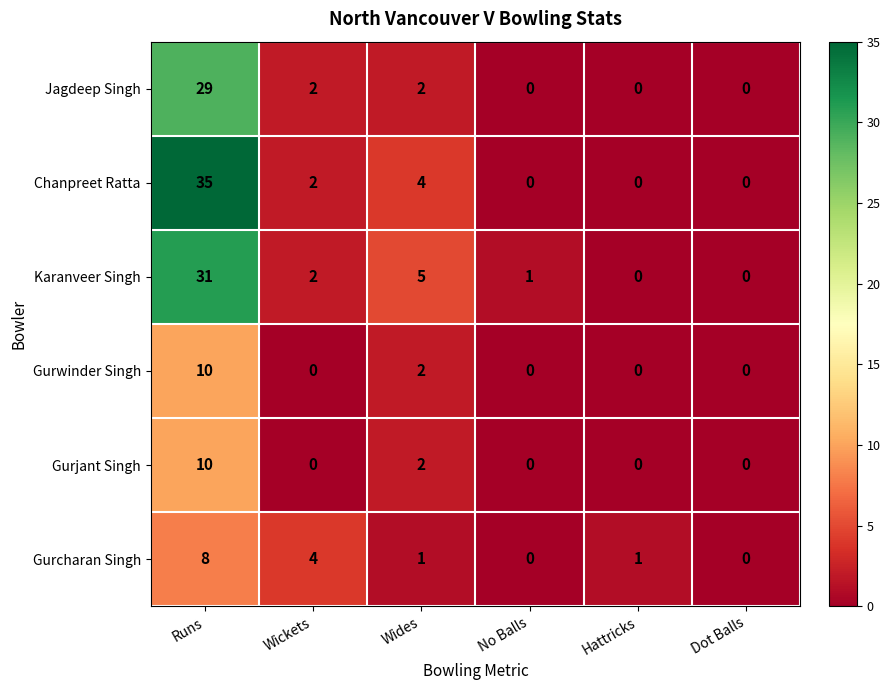

Where is Gurcharan Singh nearest to the value 4?

Wickets